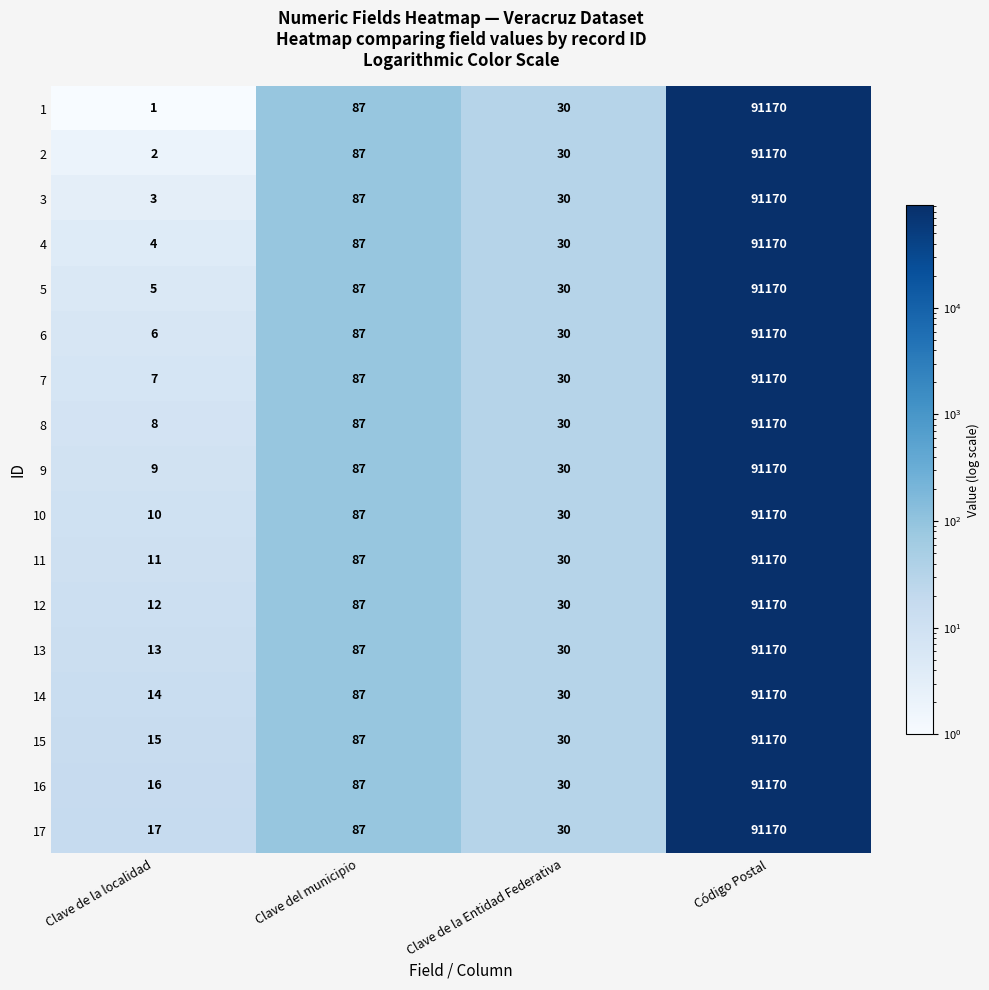

Is it true that 4 equals 4 at Clave de la localidad?

True